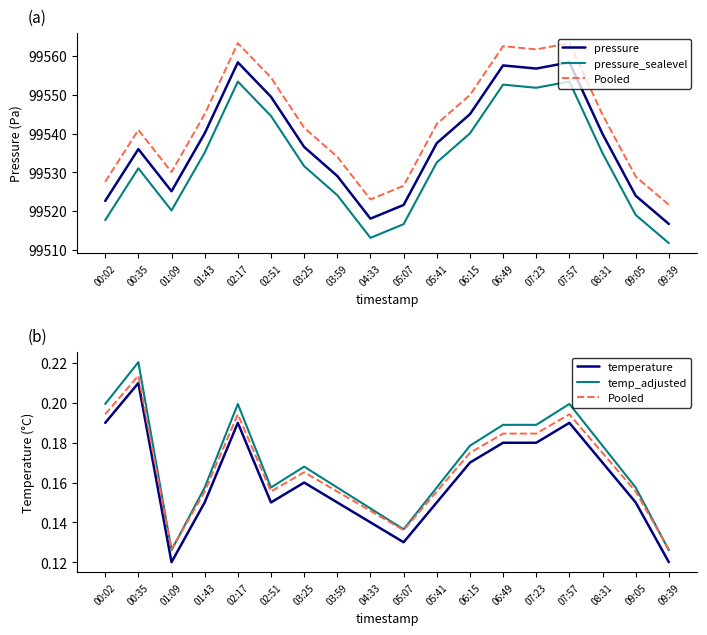

What is the difference between the maximum and second lowest values in the temp_adjusted series?

0.1